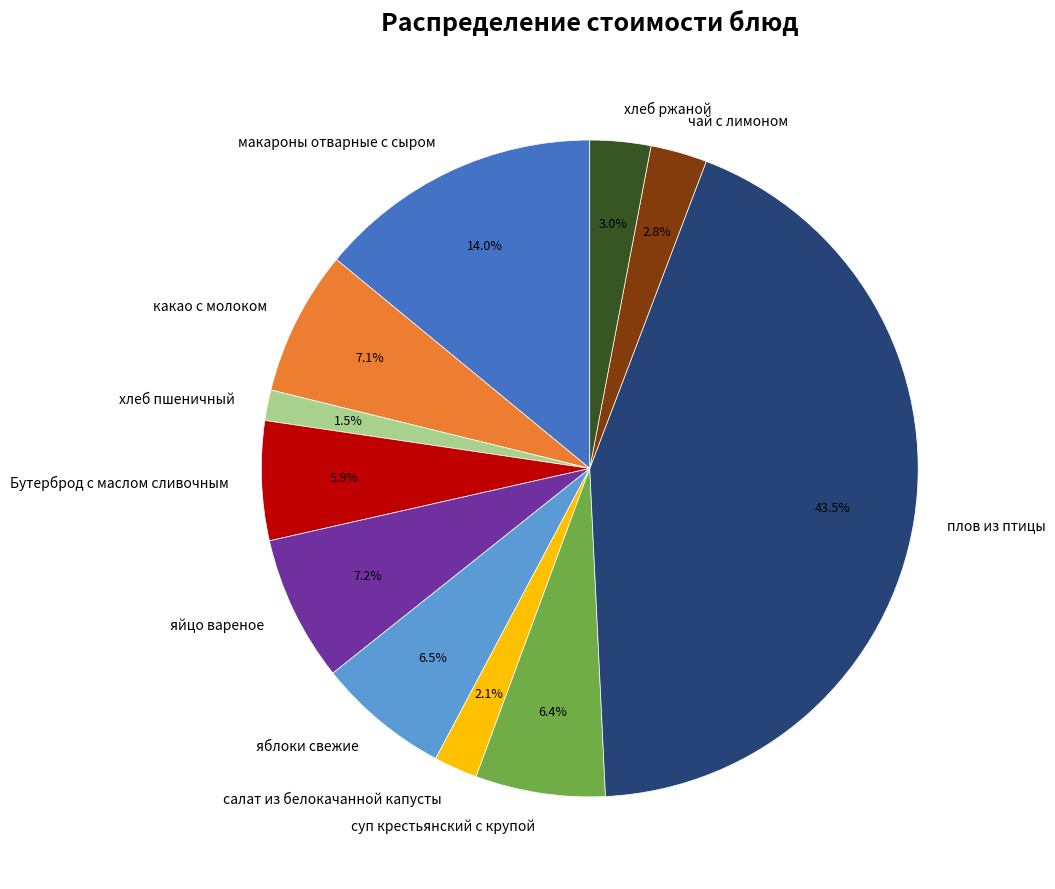

To the nearest percent, what percentage of the pie is яйцо вареное?

7%